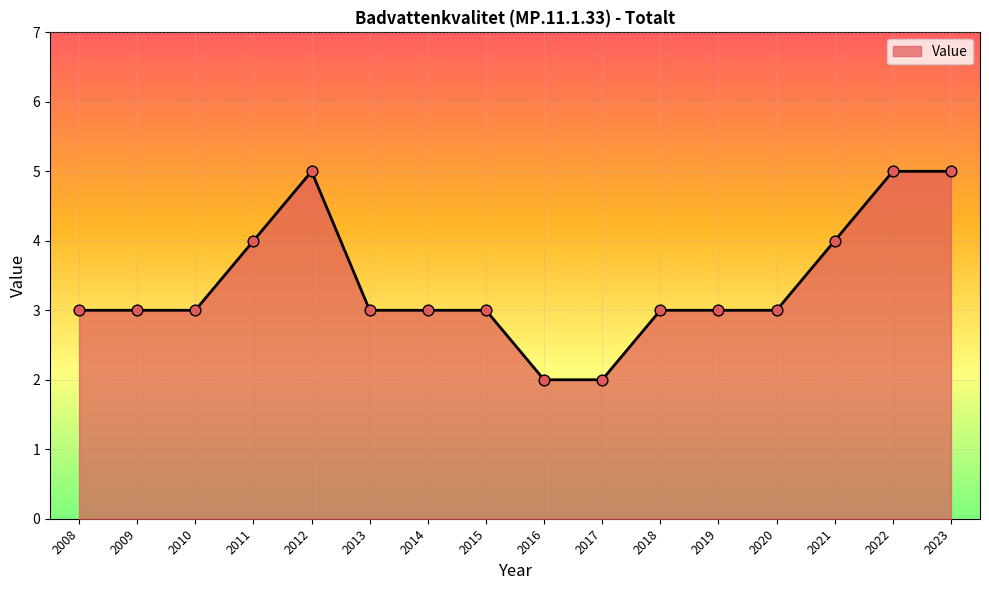

Which has a higher value, 2012 or 2008?

2012